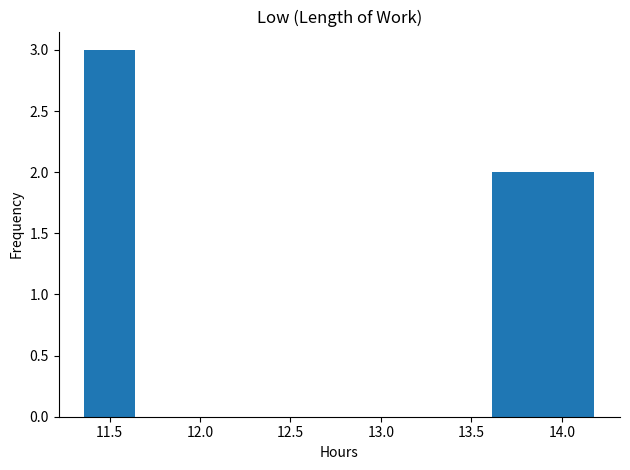

Reading left to right, transcribe this chart: for each bar, give the range it covers on the x-axis and its height. Neither the bar edges nor the heights are printed on the chart, so give them approximately, as read against the axes.

11.35 to 11.65: 3
11.65 to 11.90: 0
11.90 to 12.20: 0
12.20 to 12.50: 0
12.50 to 12.75: 0
12.75 to 13.05: 0
13.05 to 13.35: 0
13.35 to 13.60: 0
13.60 to 13.90: 2
13.90 to 14.20: 2